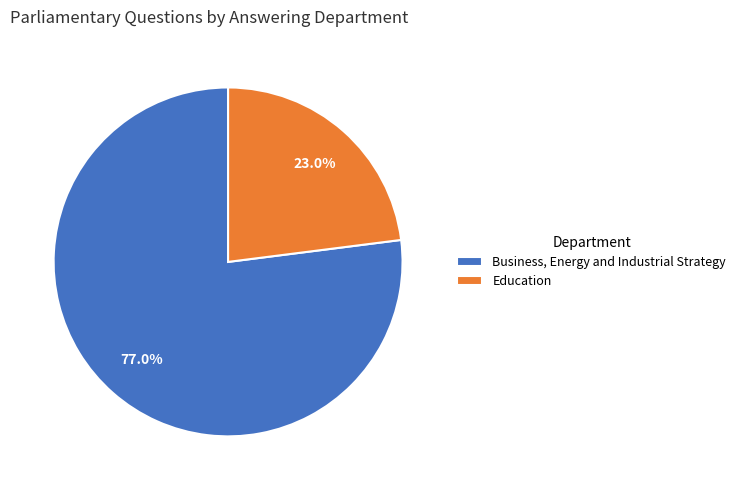

Does any single category account for the majority?

Yes